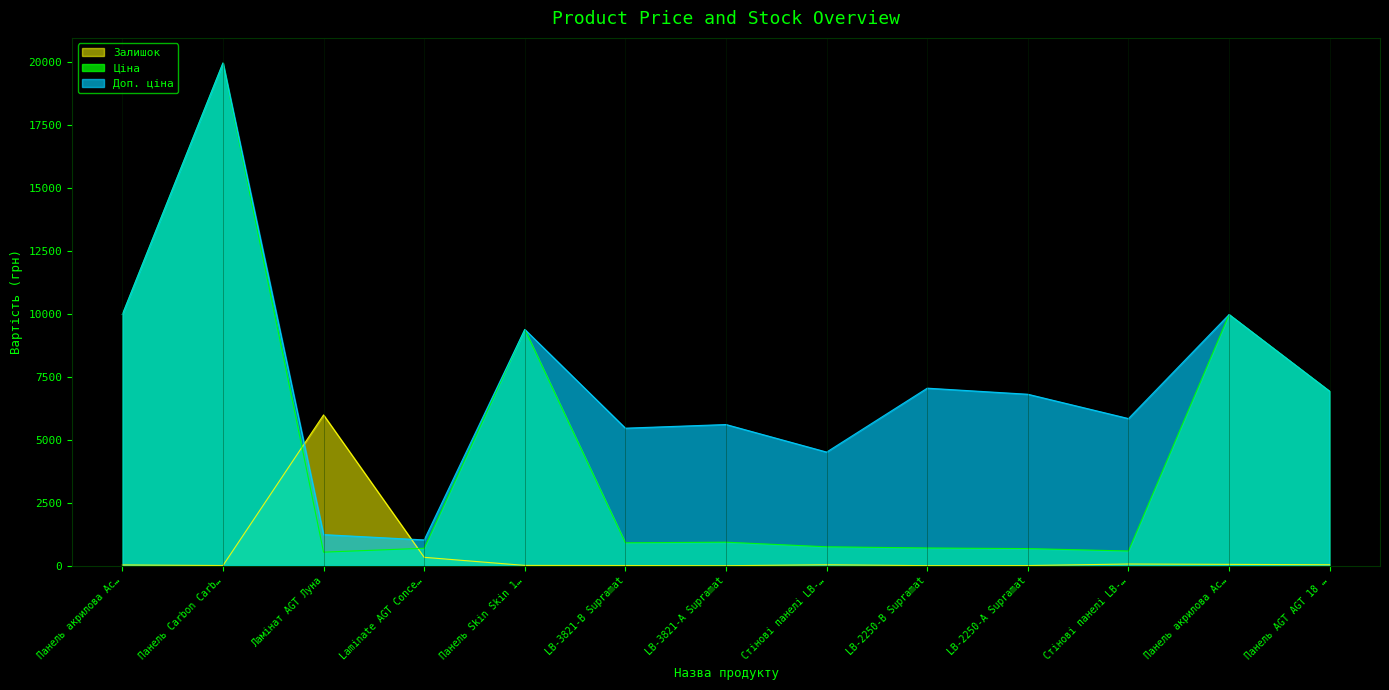

Is it true that Доп. ціна equals 5843.9 at Стінові панелі LB-…?

True